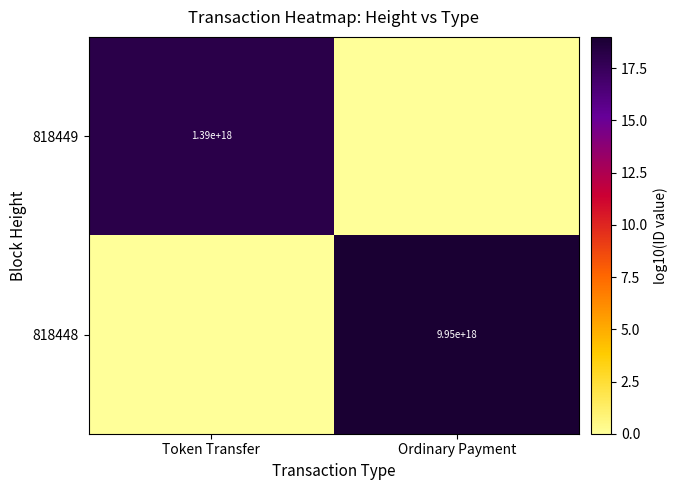

True or false: 818449 has a value of 1390000000000000000 at Token Transfer.

True